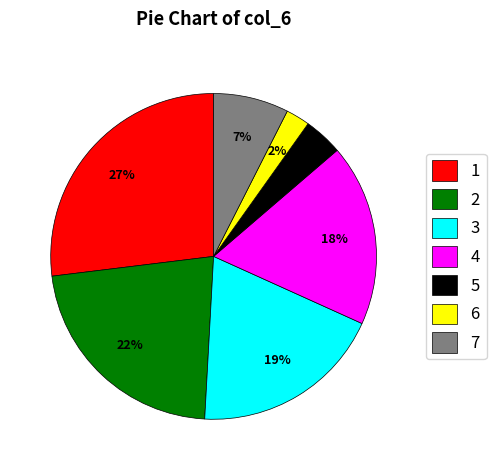

Is it true that 7 is 1% of the pie?

False